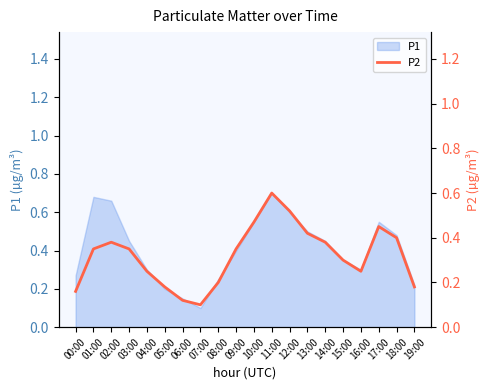

What is the value of the 19th point from the left?

0.4